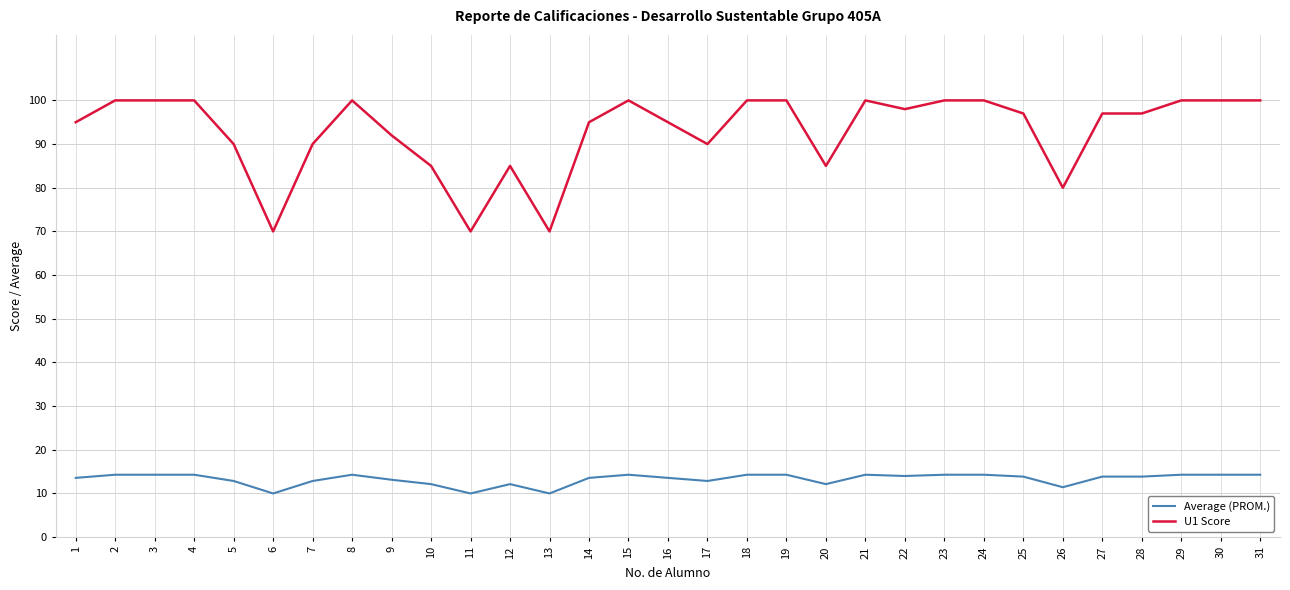

List the series in order of their overall mean, highest first.

U1 Score, Average (PROM.)